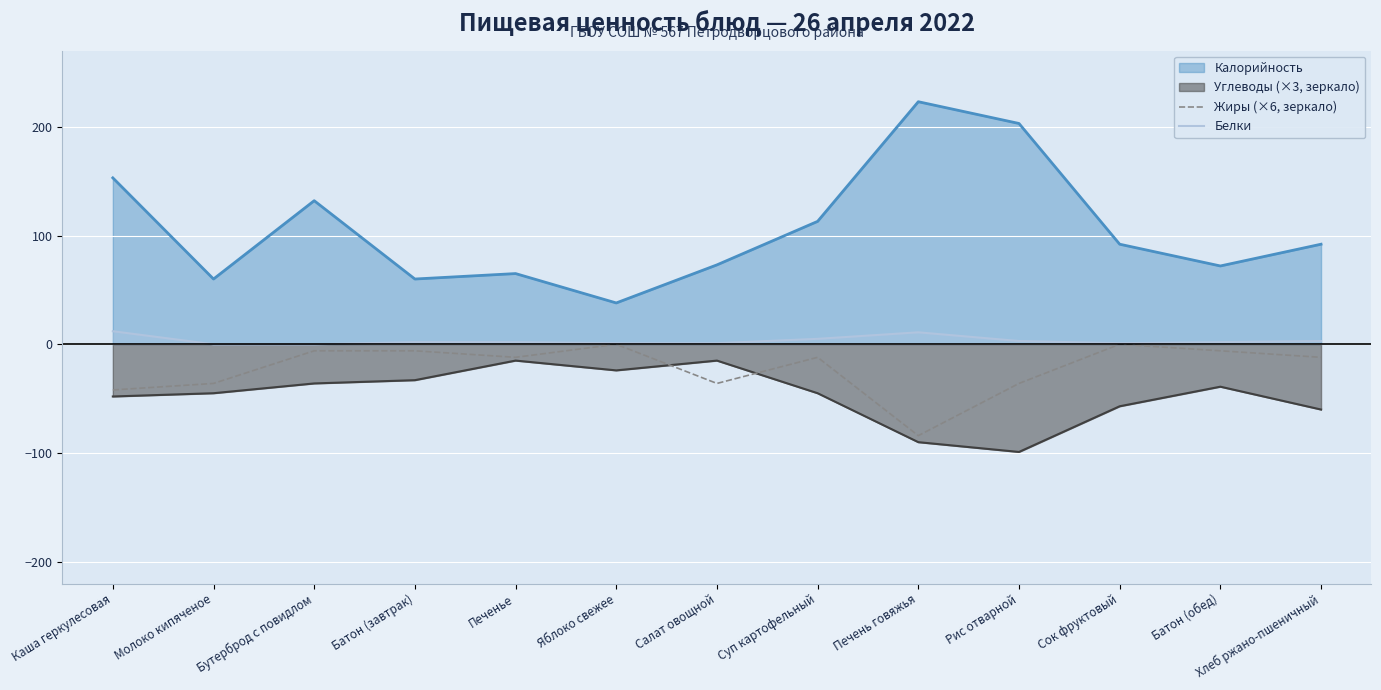

What are all the series names shown in the legend?

Калорийность, Углеводы (×3, зеркало), Жиры (×6, зеркало), Белки